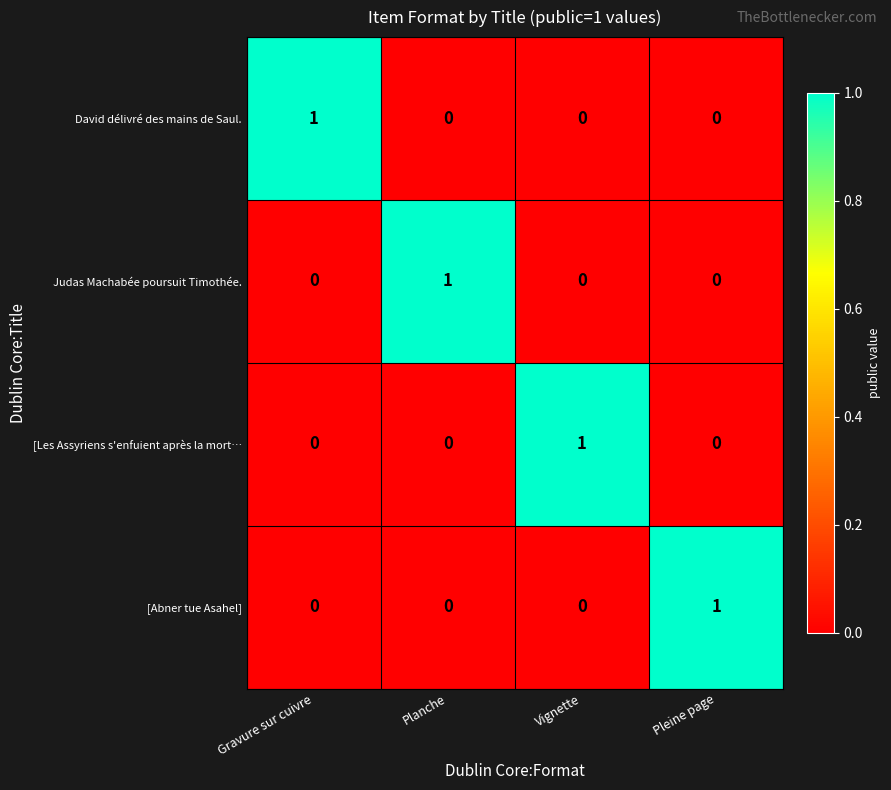

How many distinct data groups are displayed?

4